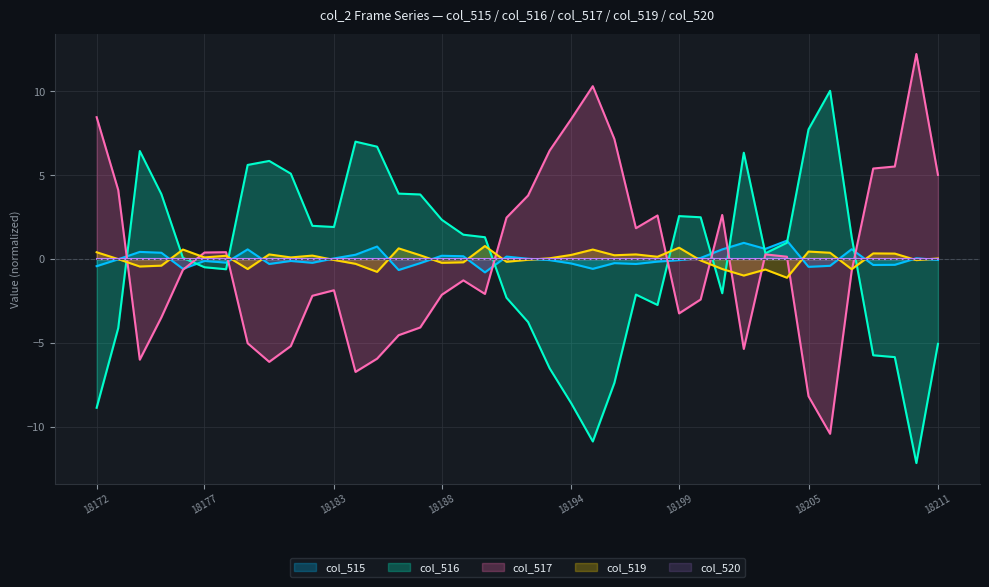

True or false: col_515 has a value of -0.1 at 18211.

True